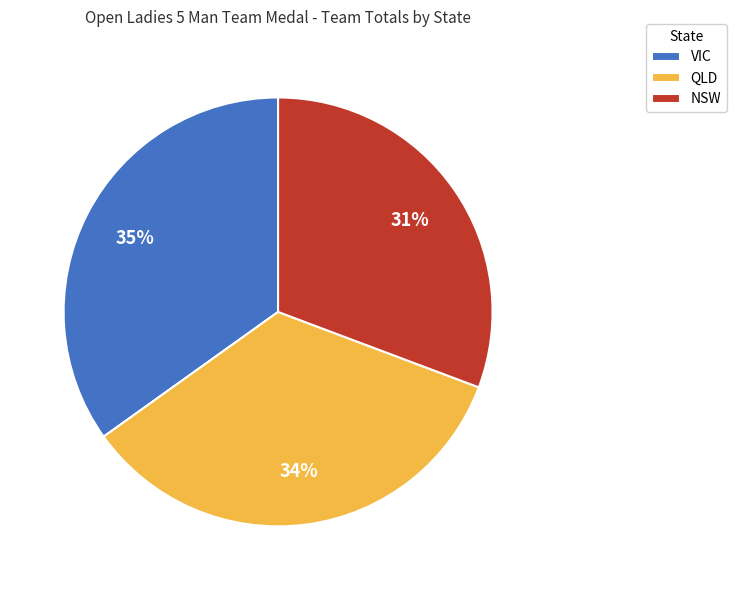

To the nearest percent, what portion does NSW represent?

31%